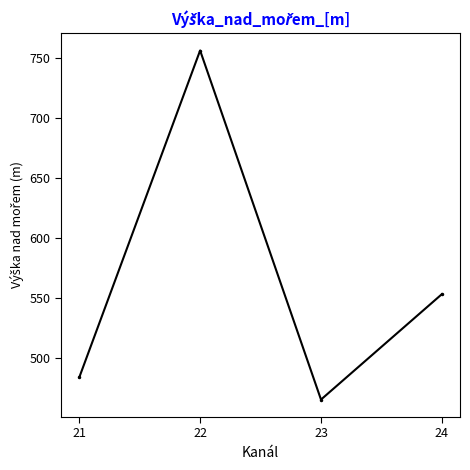

True or false: the data has more than 2 interior local peaks.

False